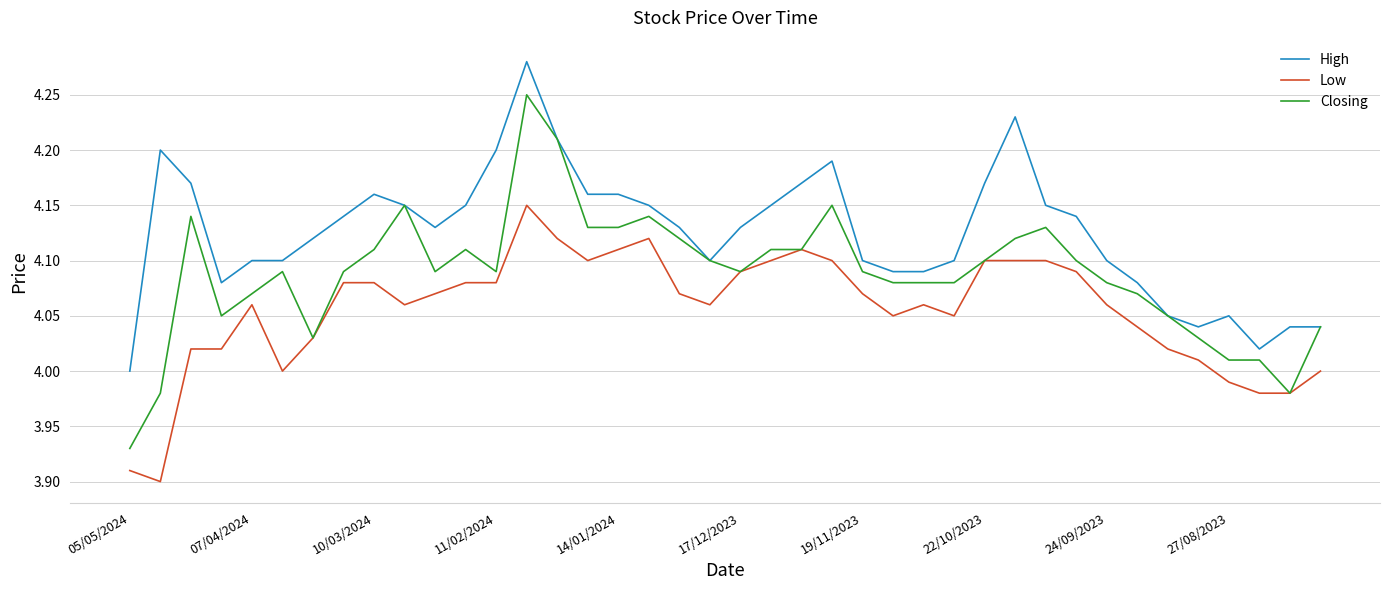

Rank the series by their average value, from lowest to highest.

Low, Closing, High